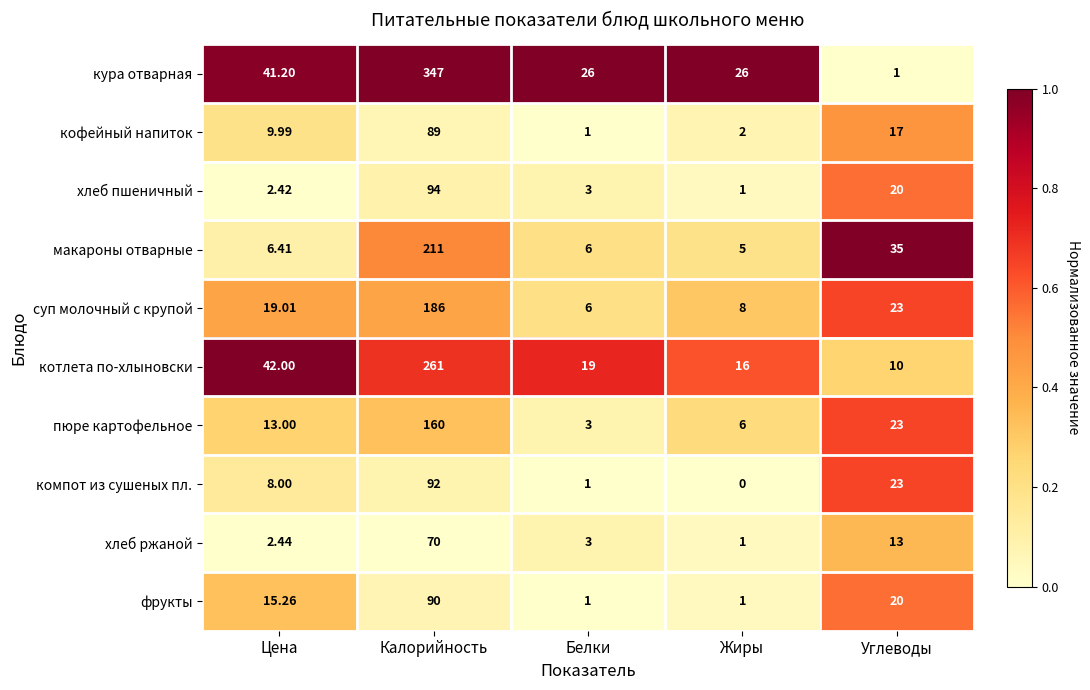

At which category is the sum across all series the highest?

Калорийность